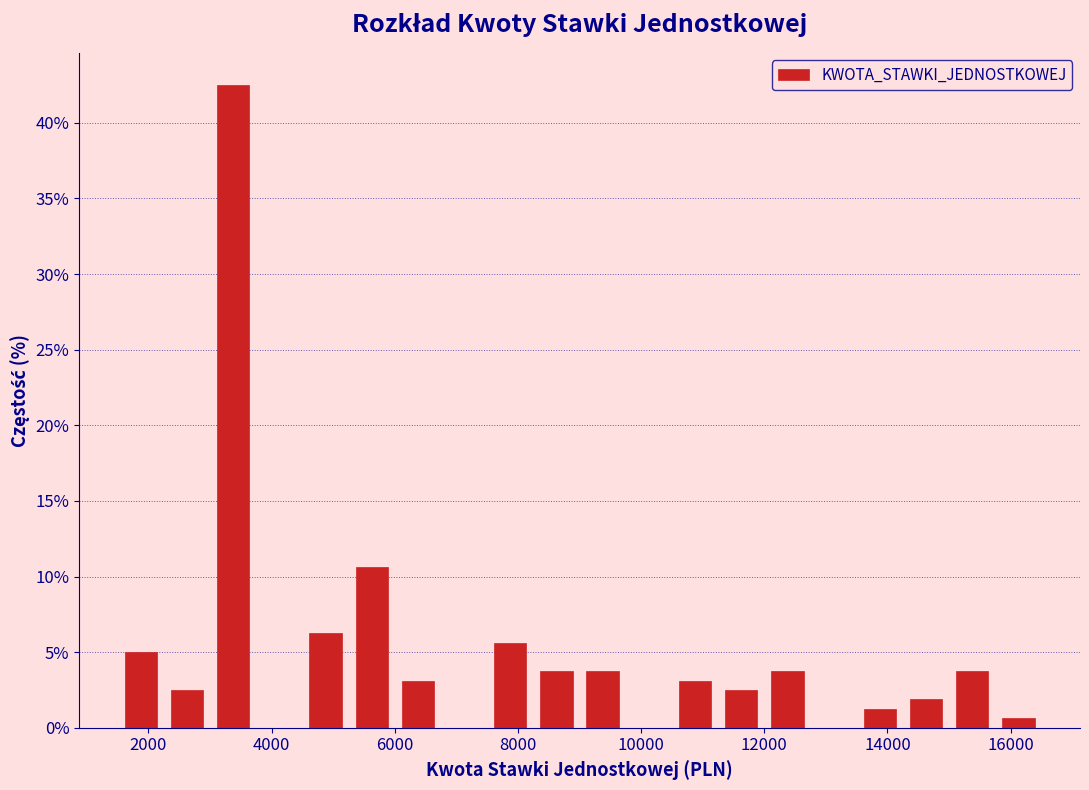

Around what value on the x-axis is the tallest bar? Give the approximate position of its centre, as read against the axis.

3400